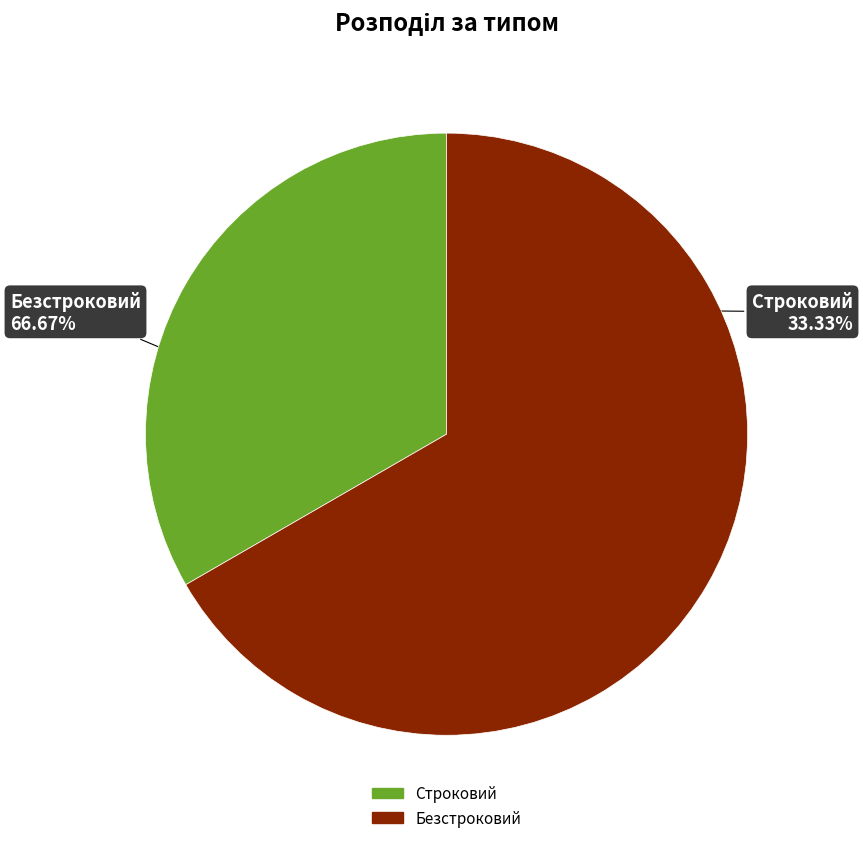

Does Безстроковий account for over 50% of the chart?

Yes